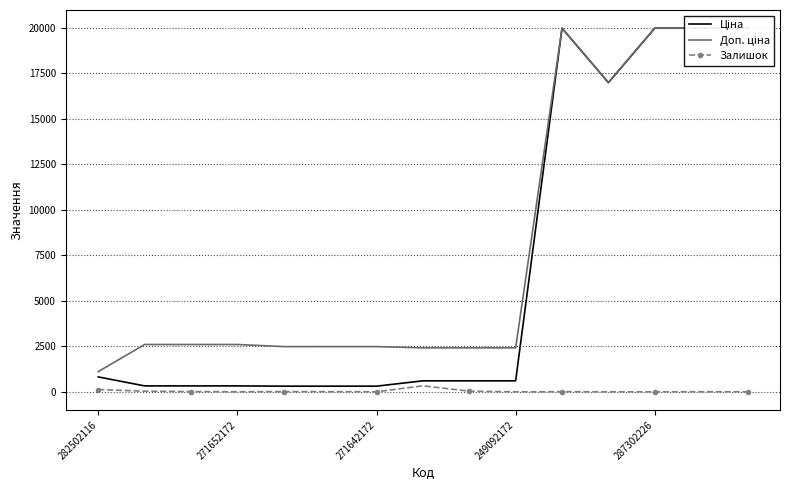

How many values in the Доп. ціна series are below 2598?

7